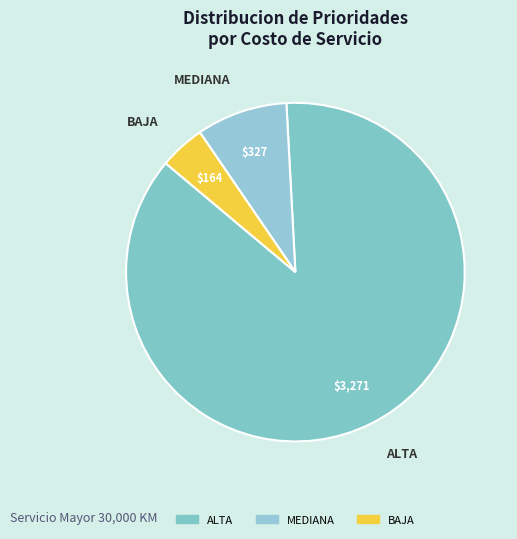

Does MEDIANA represent more than half of the total?

No